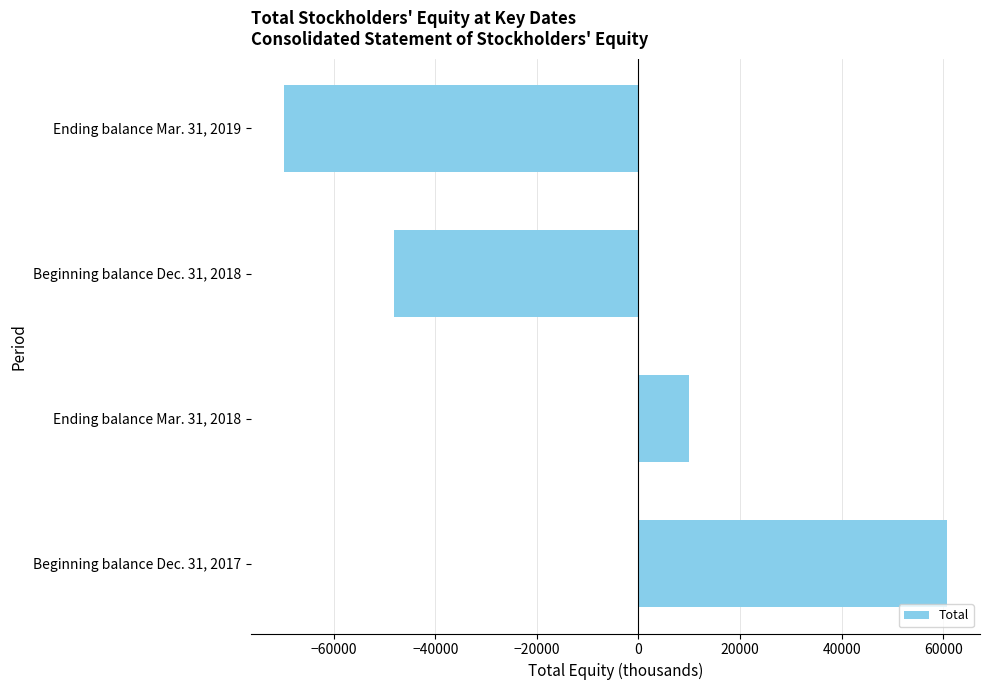

What is the difference between the maximum and minimum values?

130532